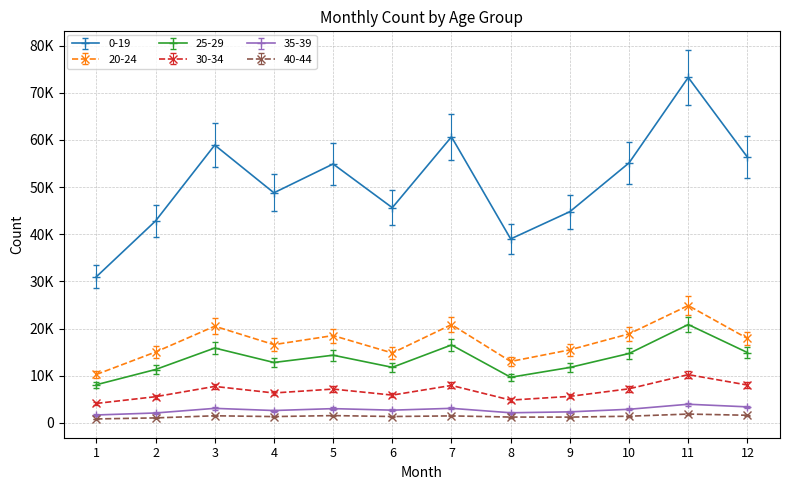

Which has a higher value, 11 or 7?

11